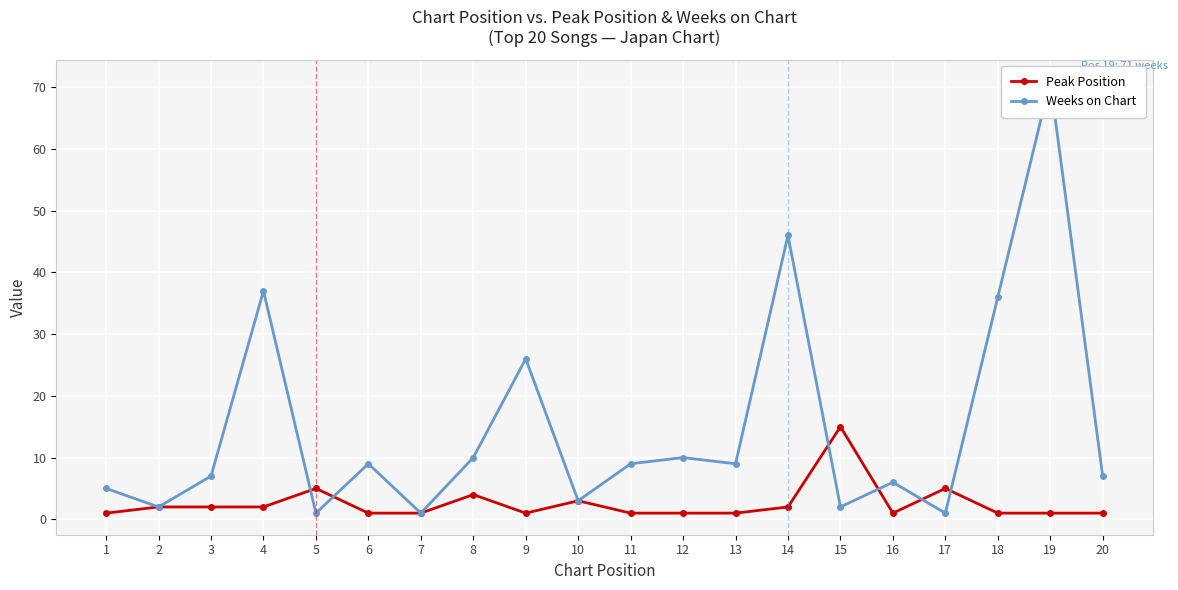

Rank the series by their maximum value, from highest to lowest.

Weeks on Chart, Peak Position